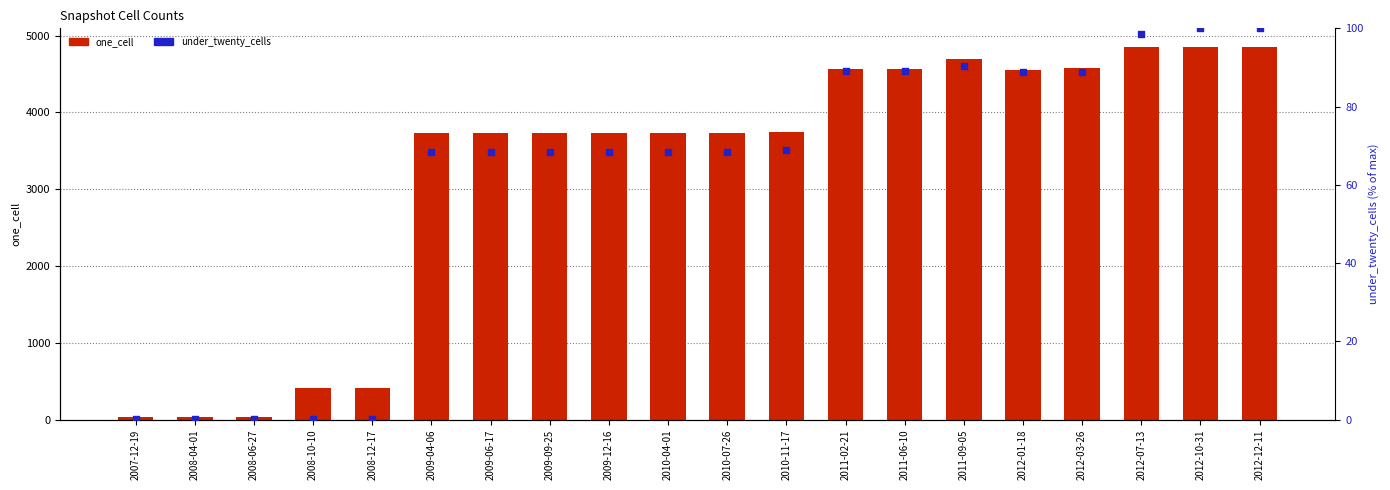

Is the value of one_cell at 2009-12-16 greater than the value of under_twenty_cells at 2010-11-17?

Yes